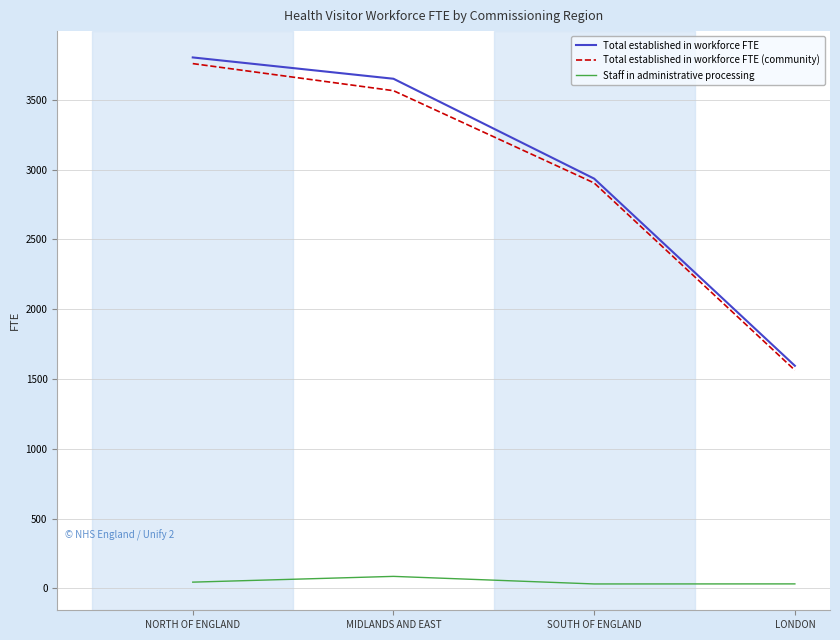

At which label does Total established in workforce FTE (community) reach its peak?

NORTH OF ENGLAND